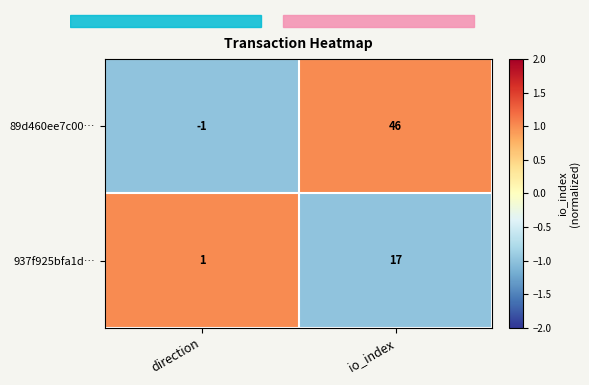

At which category is the sum across all series the highest?

io_index